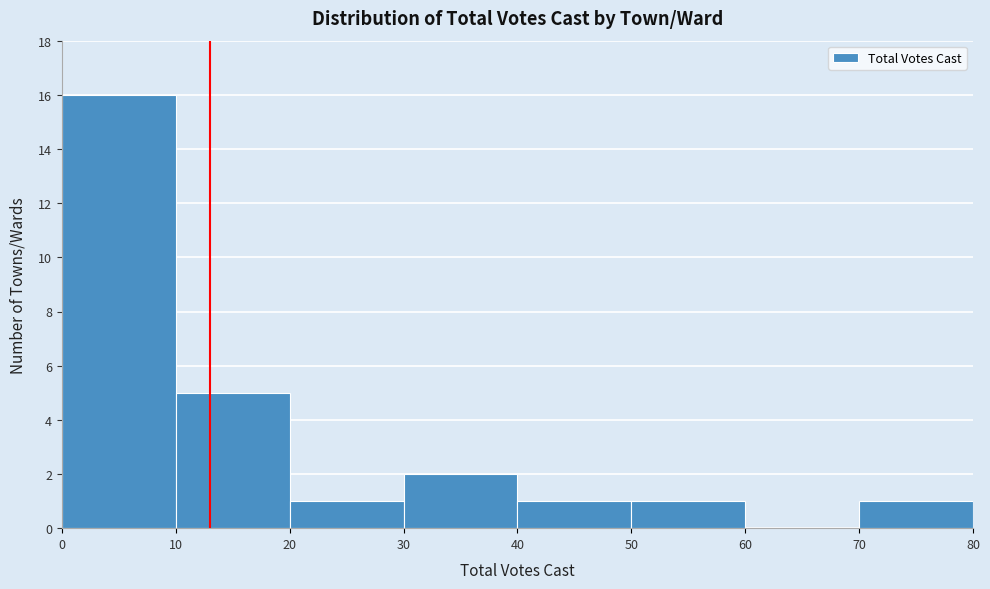

Which range on the x-axis has the tallest bar?

0 to 10